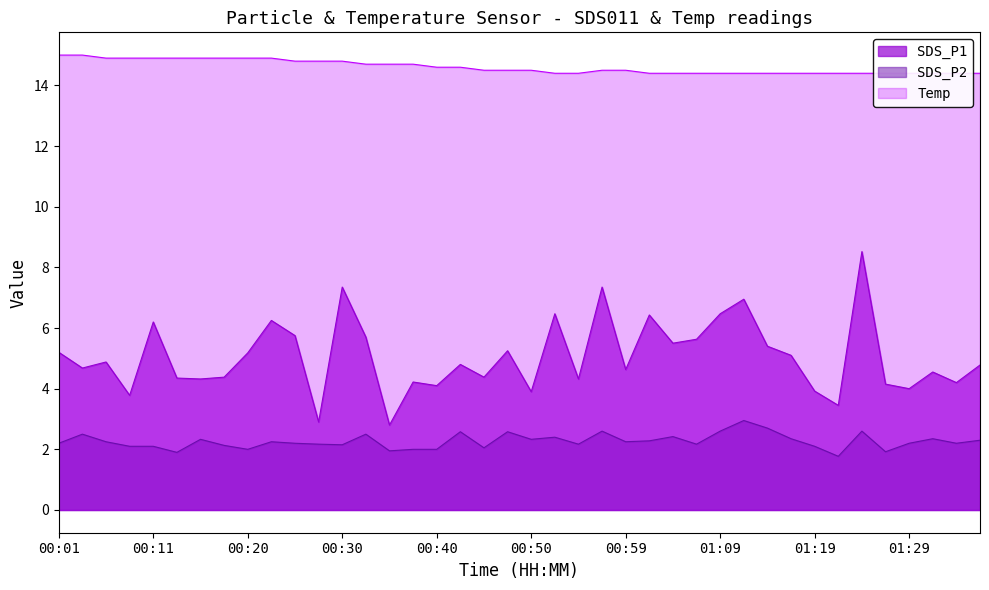

True or false: SDS_P2 has a value of 2.5 at 00:03.

True